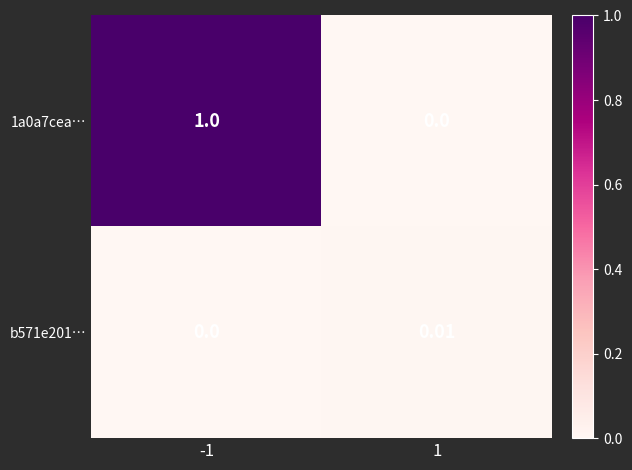

Count the number of categories in the chart.

2